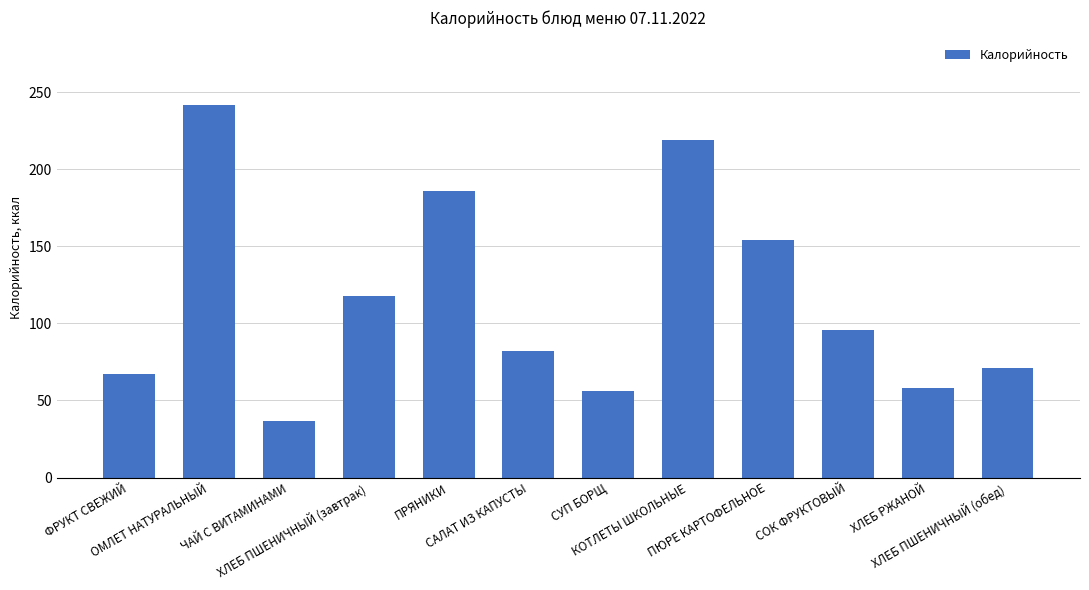

Are the bars horizontal?

No